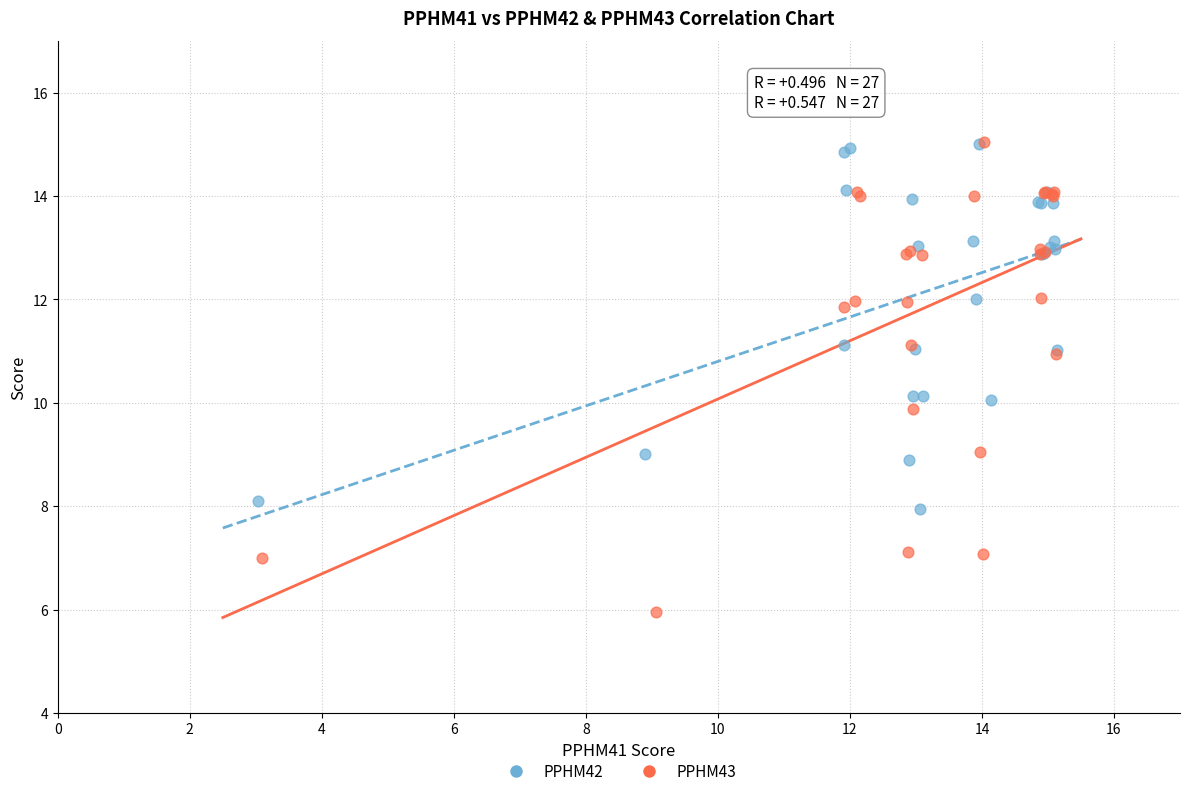

Which series reaches the minimum Y coordinate?

PPHM43